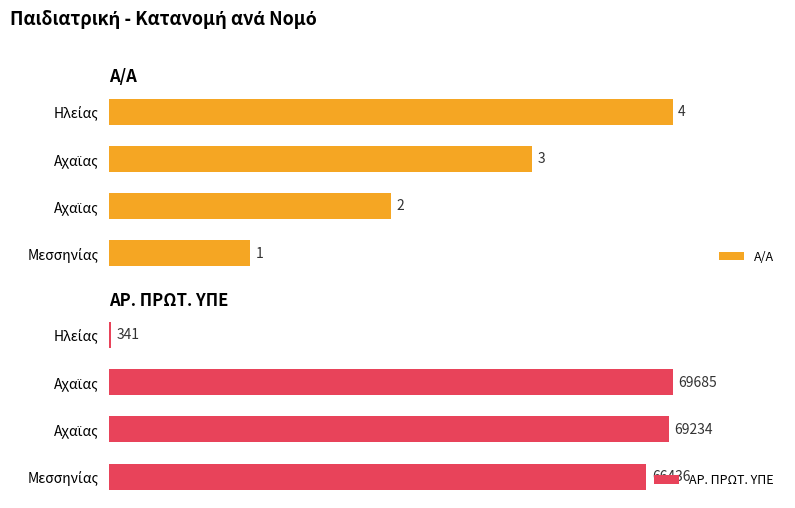

How many groups of bars are there?

4